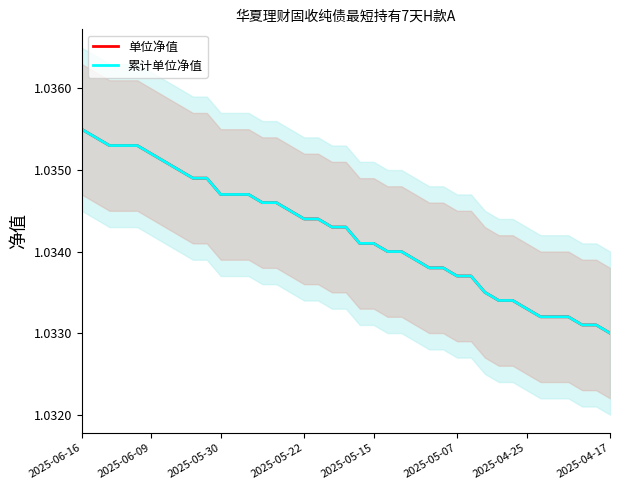

The 累计单位净值 series shows 1.7 at 18. True or false?

False